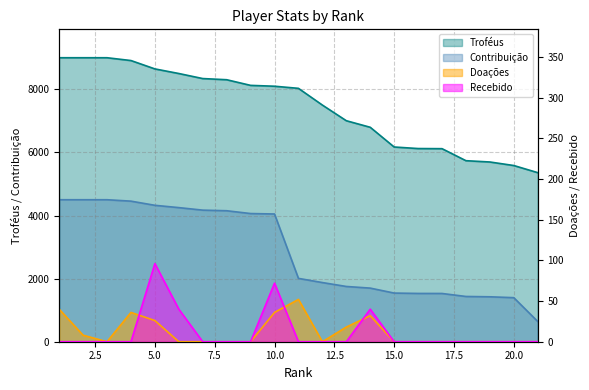

What is the difference between the Doações values at 11 and 16?

52